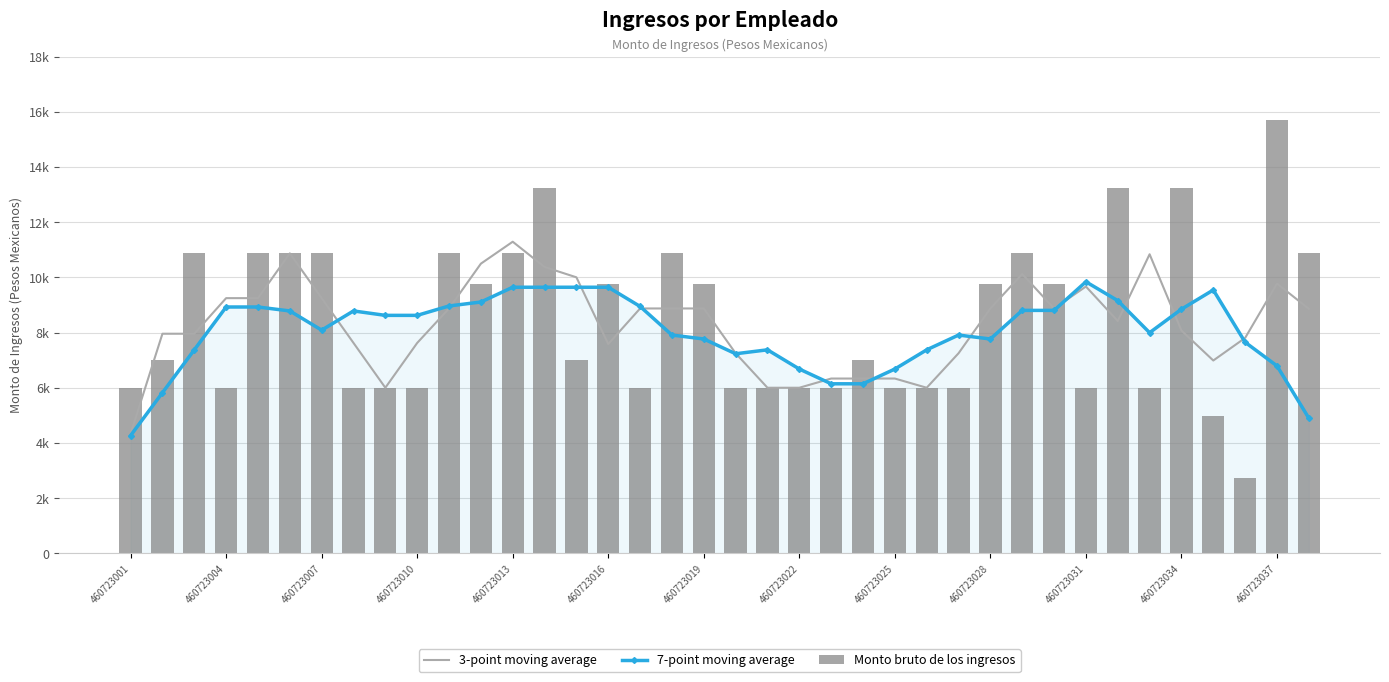

Which category has the lowest value across all series?

35